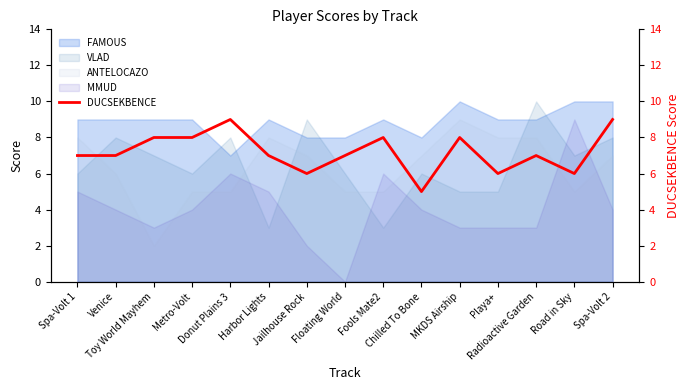

Approximately how many times larger is the value at Toy World Mayhem compared to Spa-Volt 2?

0.9